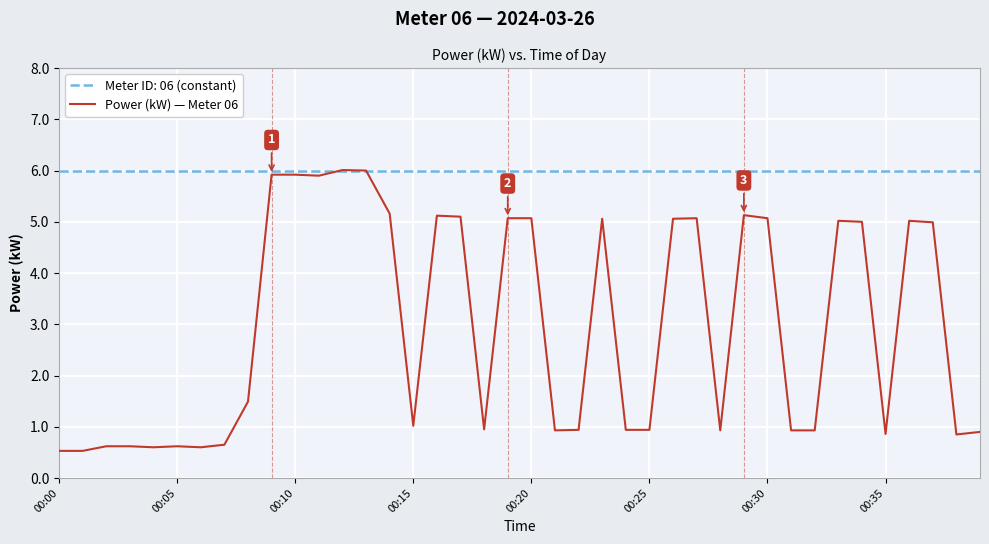

Which series has the largest total across all categories?

Meter ID: 06 (constant)